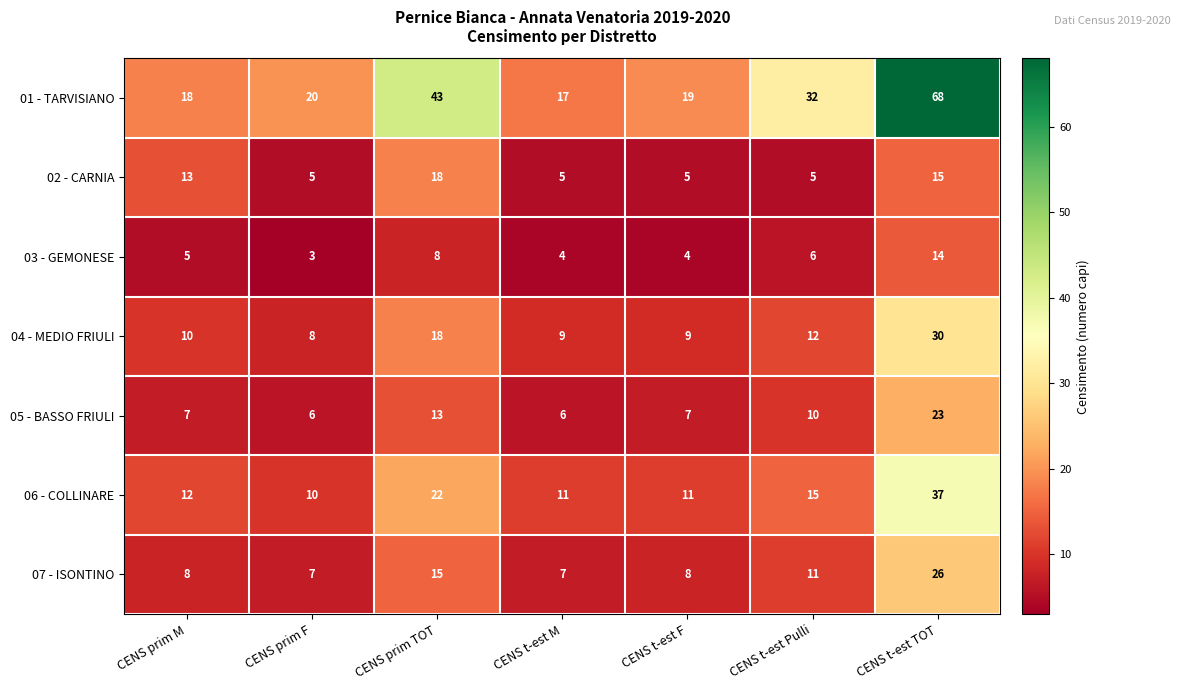

At CENS t-est F, list the series in order from largest to smallest.

01 - TARVISIANO, 06 - COLLINARE, 04 - MEDIO FRIULI, 07 - ISONTINO, 05 - BASSO FRIULI, 02 - CARNIA, 03 - GEMONESE